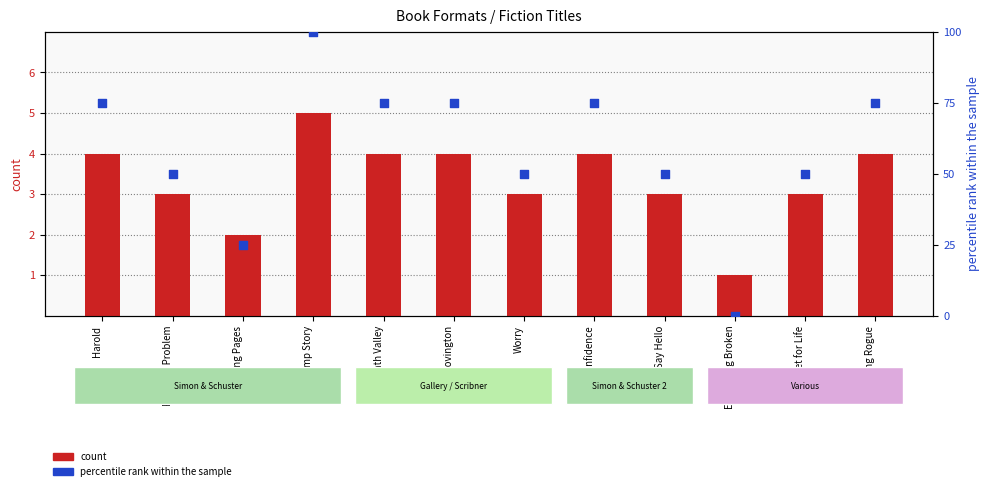

Which series has the largest total across all categories?

percentile rank within the sample